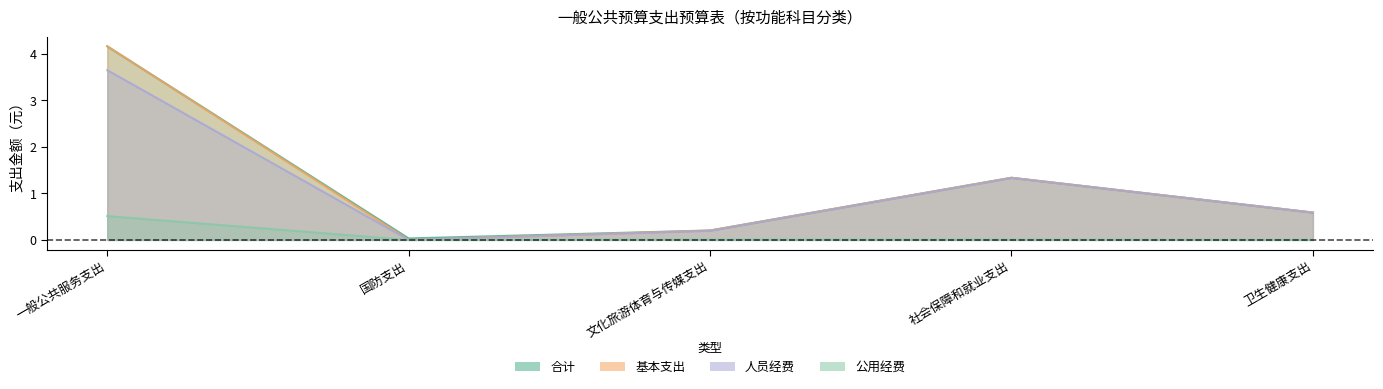

In 基本支出, how many points are lower than both neighbors (excluding endpoints)?

1